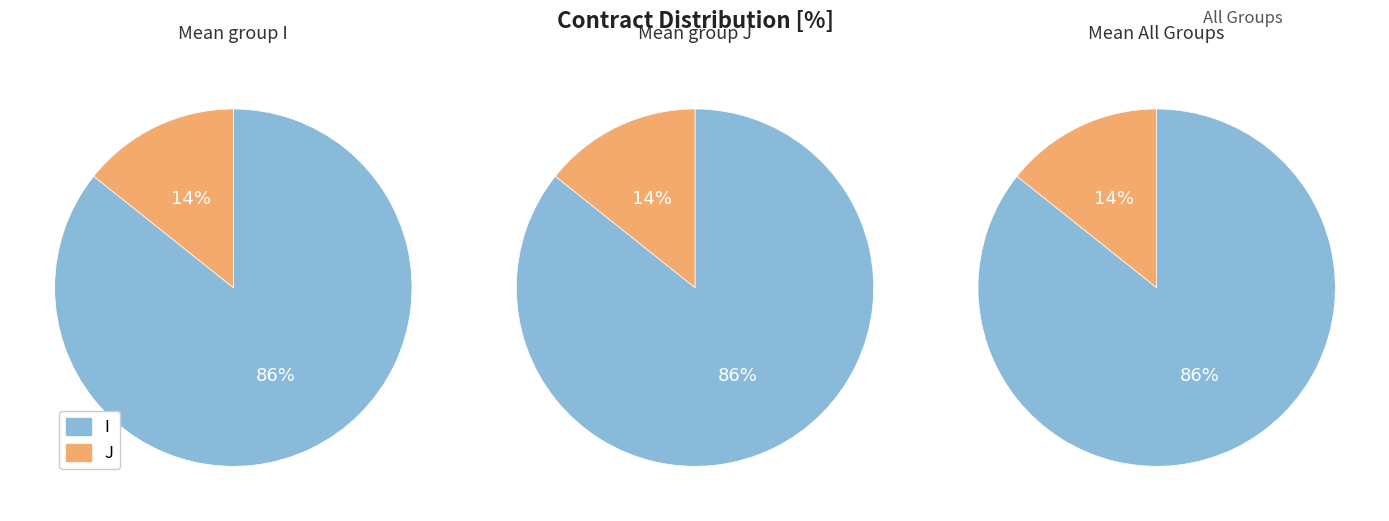

Which category has the smallest portion of the pie?

J